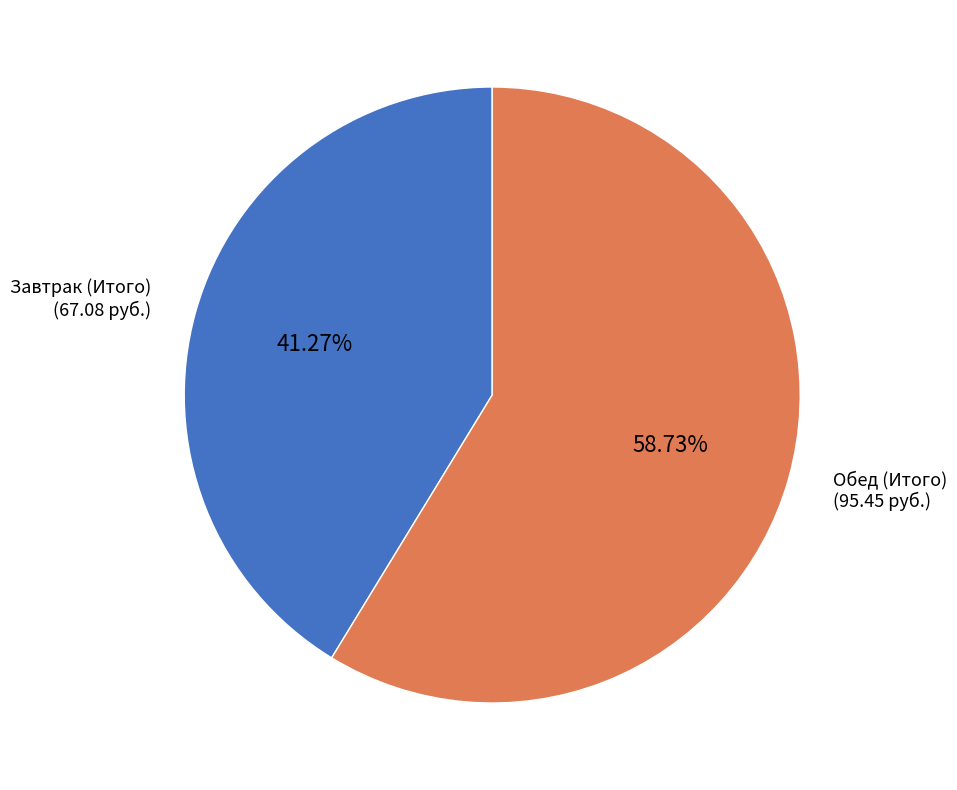

Rank the categories by value from lowest to highest.

Завтрак (Итого), Обед (Итого)